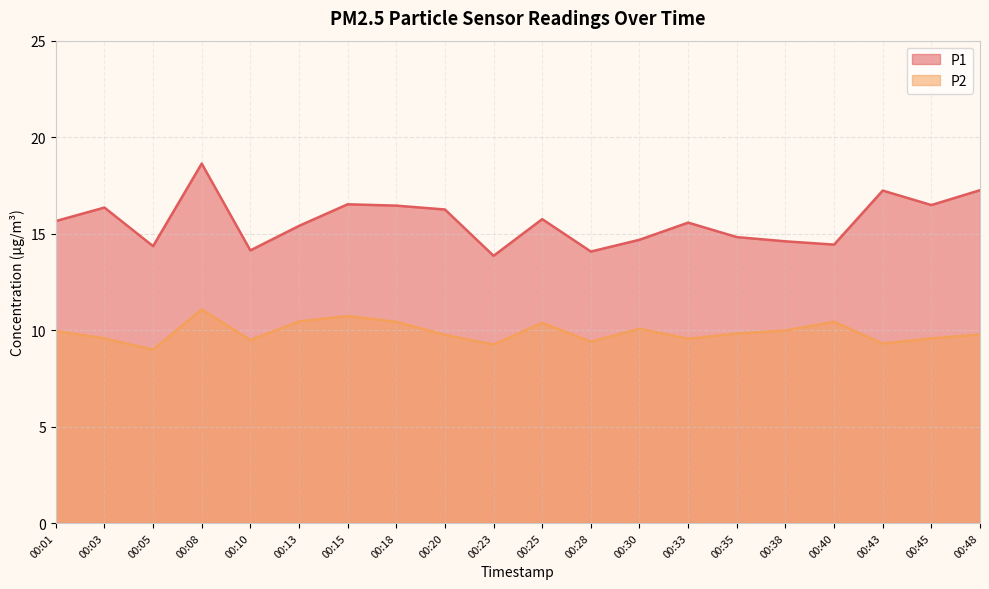

Does the chart have visible grid lines?

Yes